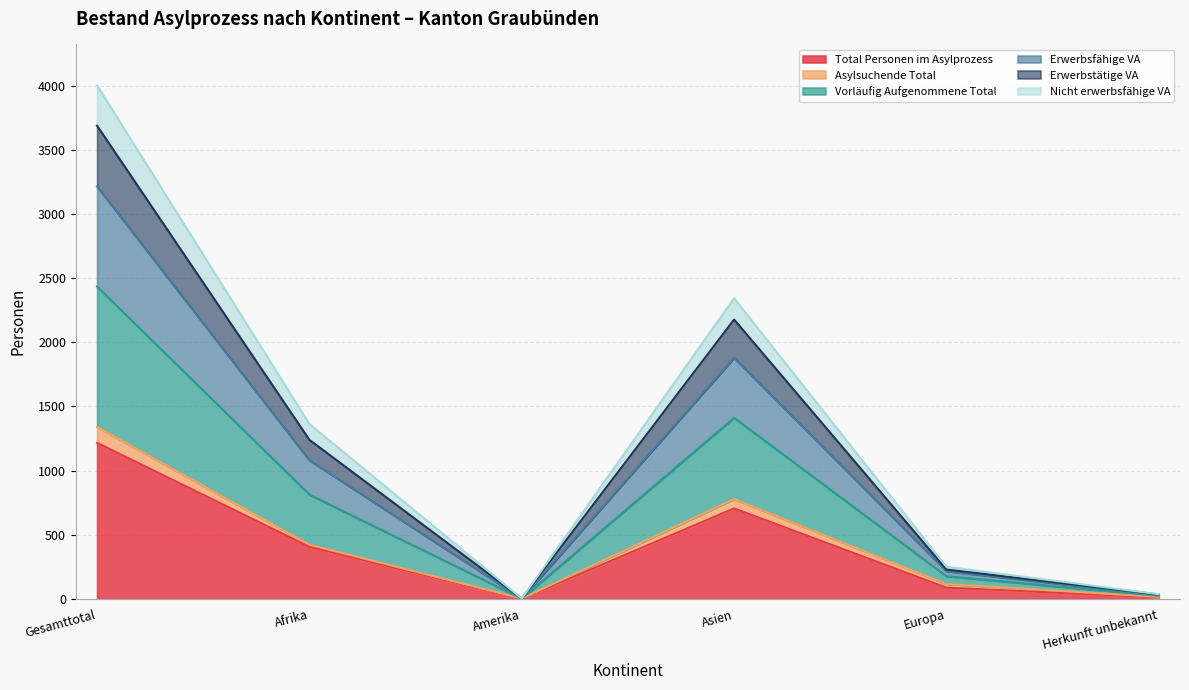

What is the label of the 5th point from the left?

Europa